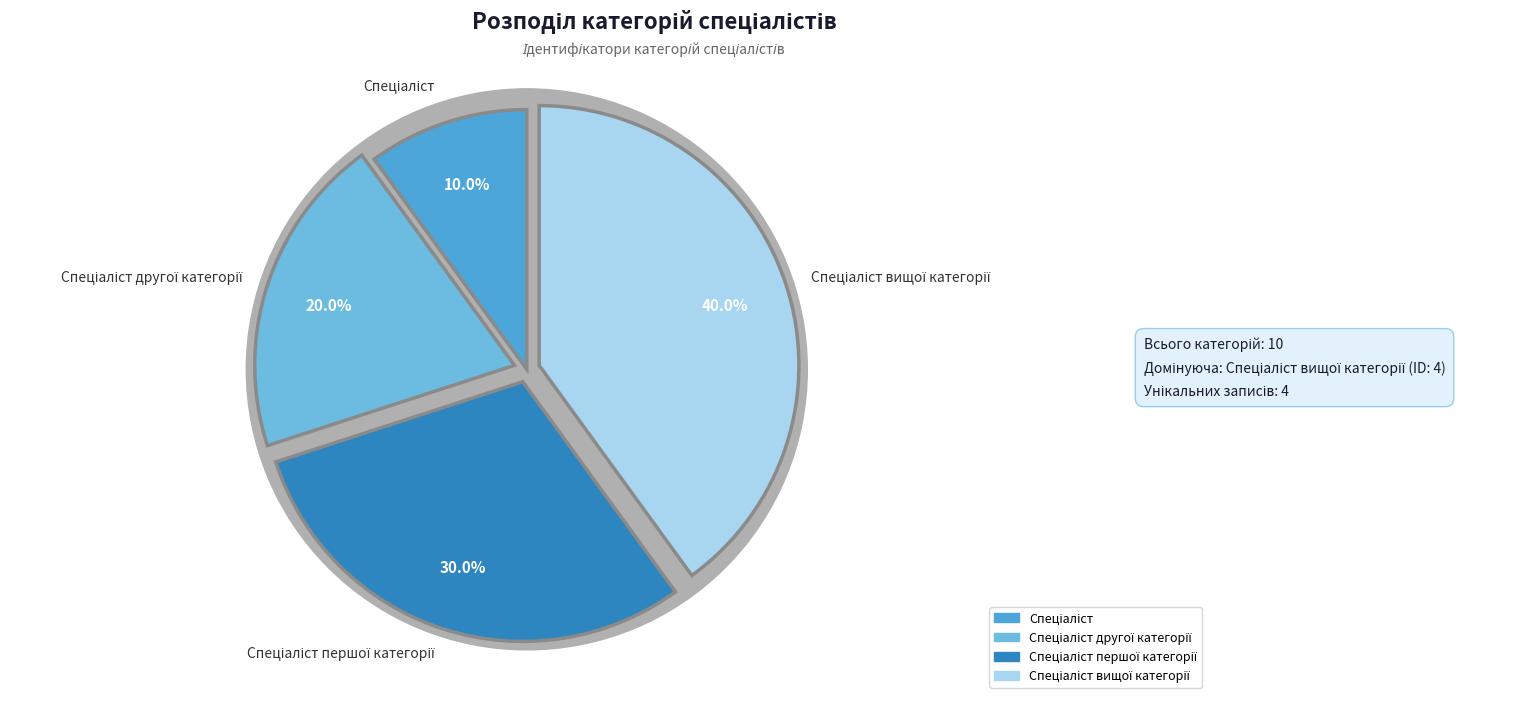

Is there a majority slice in this chart?

No